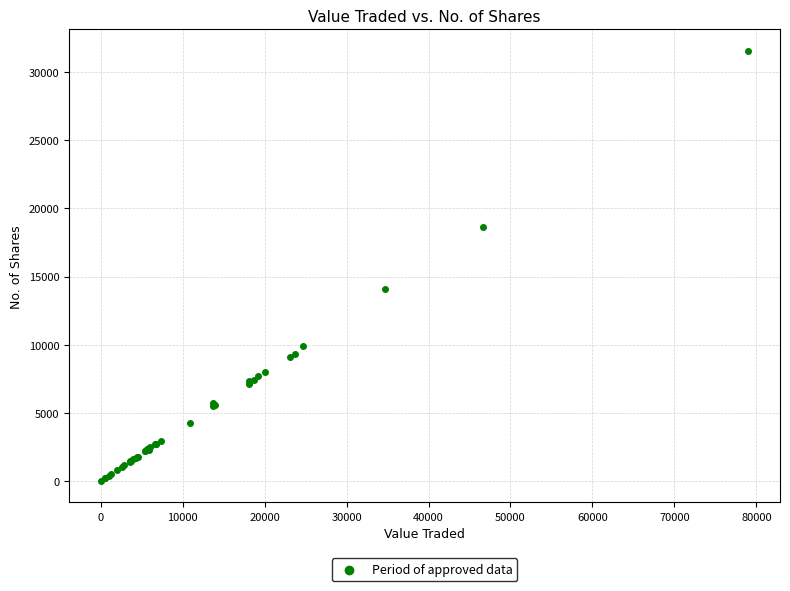

What Y value in the scatter plot is closest to 15790?

14101